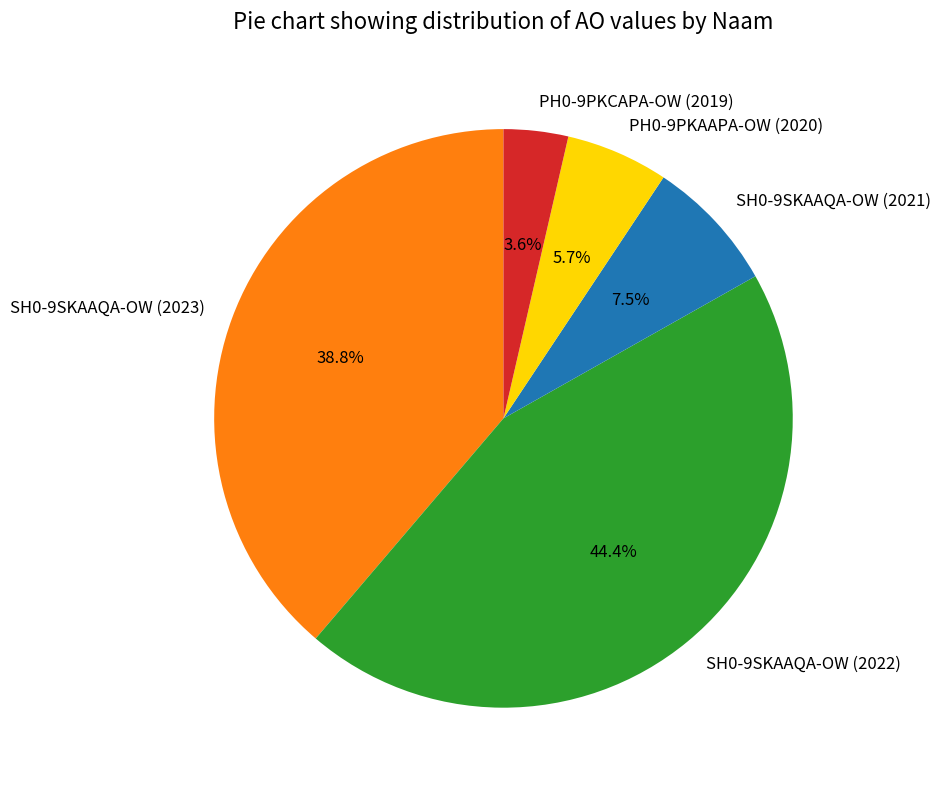

To the nearest percent, what percentage of the pie is SH0-9SKAAQA-OW (2022)?

44%